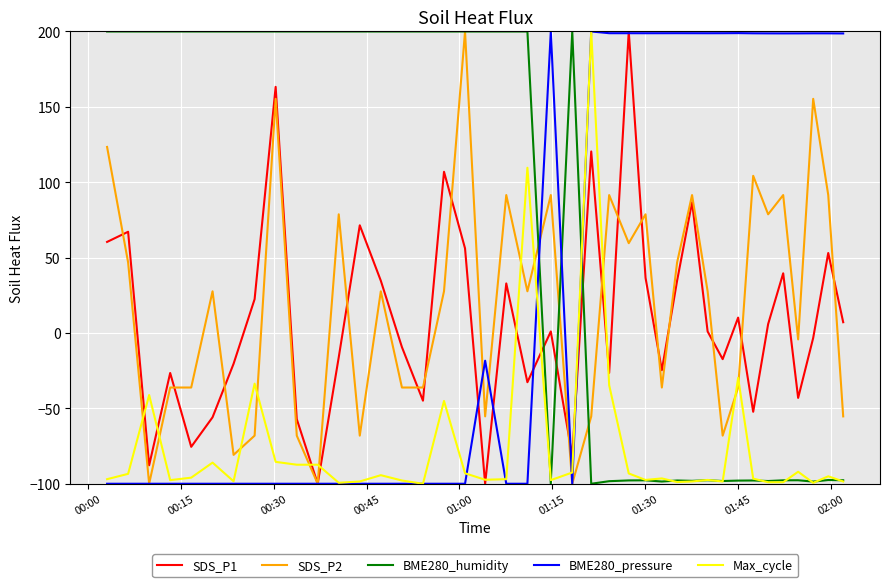

Which series has the largest total across all categories?

BME280_humidity